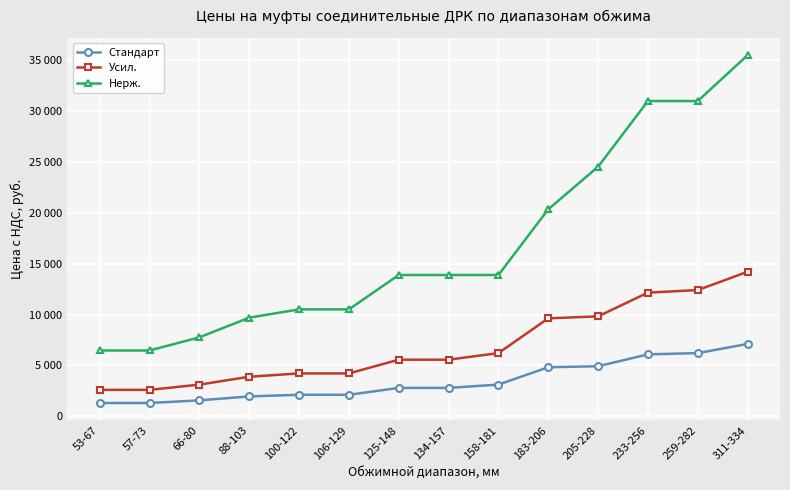

The Усил. series shows 4202 at 100-122. True or false?

True